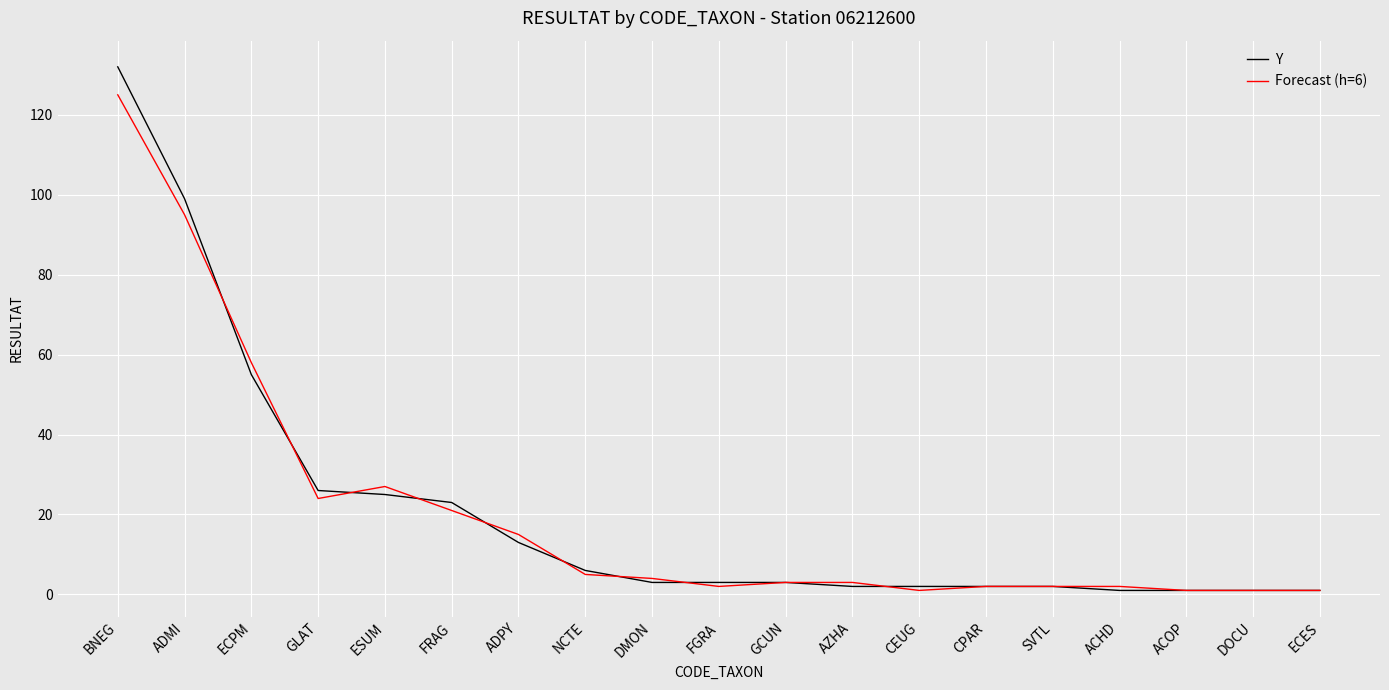

Which series has the largest range (max minus min)?

Y